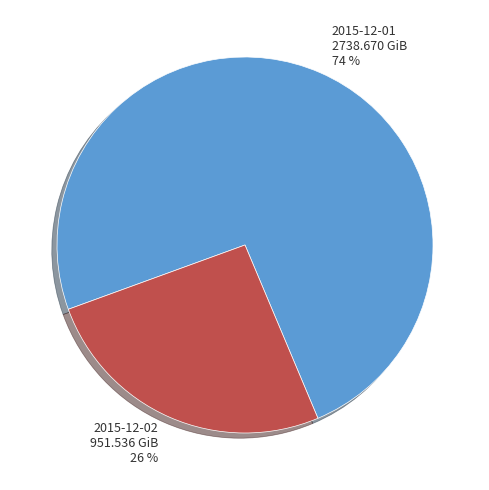

To the nearest percent, what is the combined percentage of 2015-12-01 and 2015-12-02?

100%